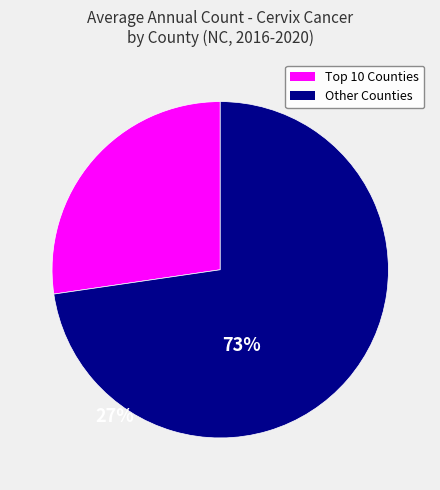

Is there any slice that represents more than half of the pie?

Yes